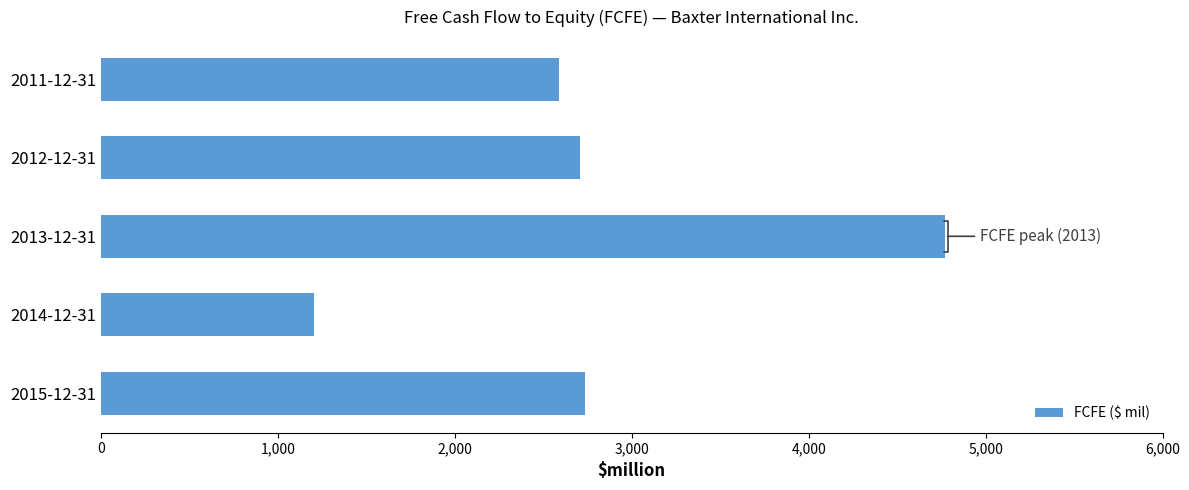

Reading bottom to top, transcribe all the data shown in this chart.

2015-12-31=2735	2014-12-31=1204	2013-12-31=4769	2012-12-31=2710	2011-12-31=2590